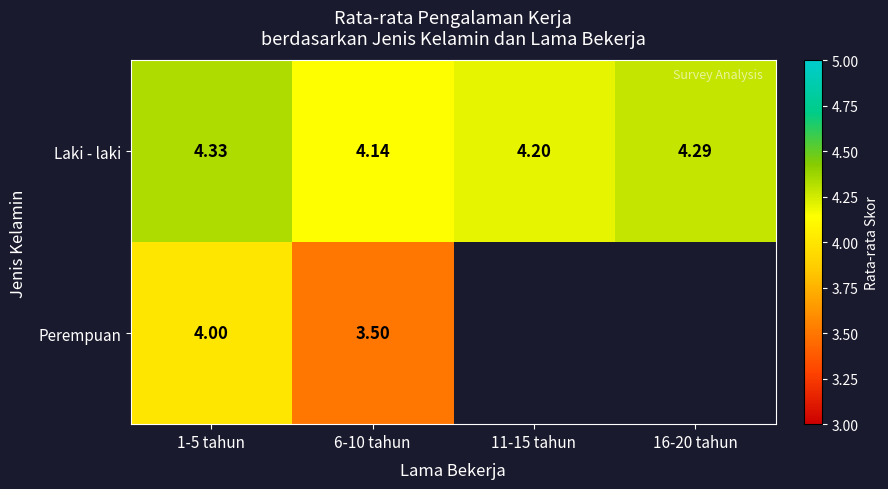

At 6-10 tahun, list the series in order from largest to smallest.

Laki - laki, Perempuan